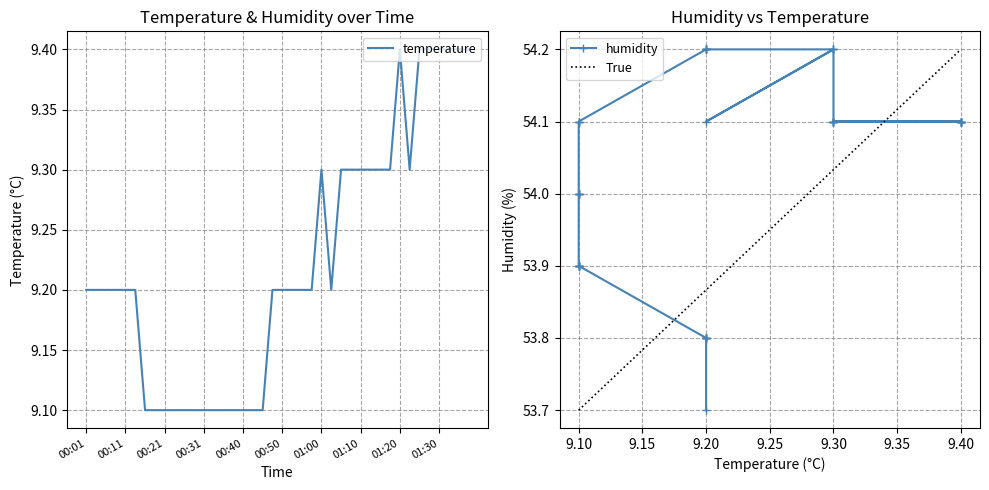

Which series has the largest total across all categories?

humidity